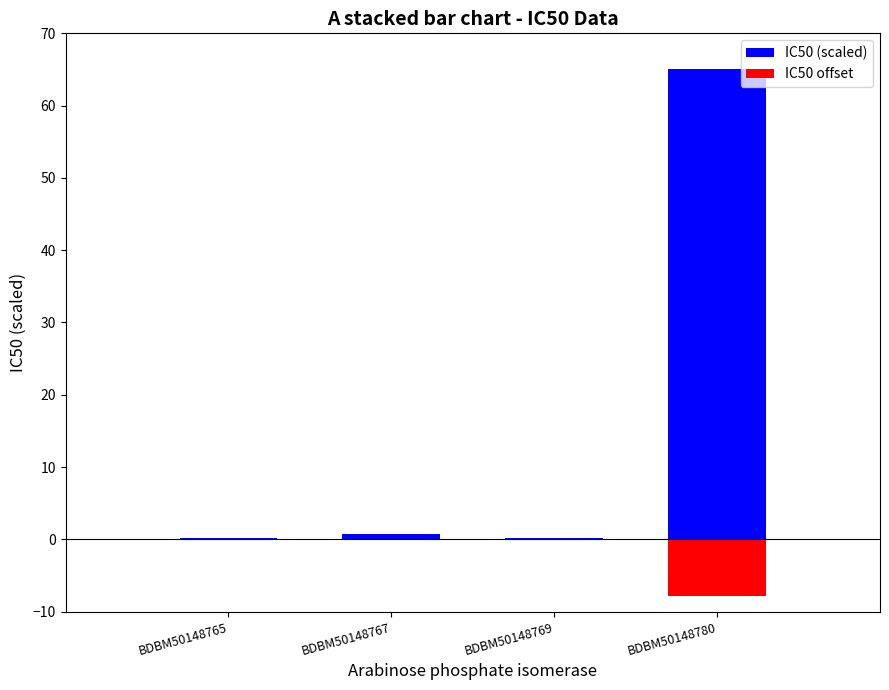

The value of IC50 (scaled) at BDBM50148765 is 0.2. True or false?

False